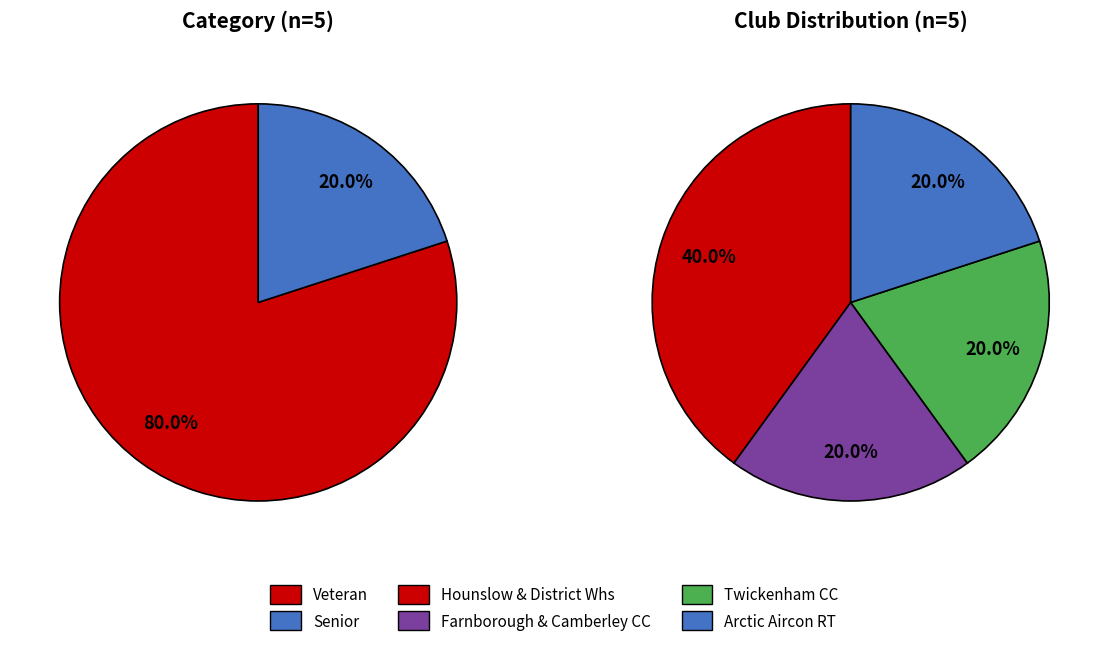

How many slices are in this pie chart?

2